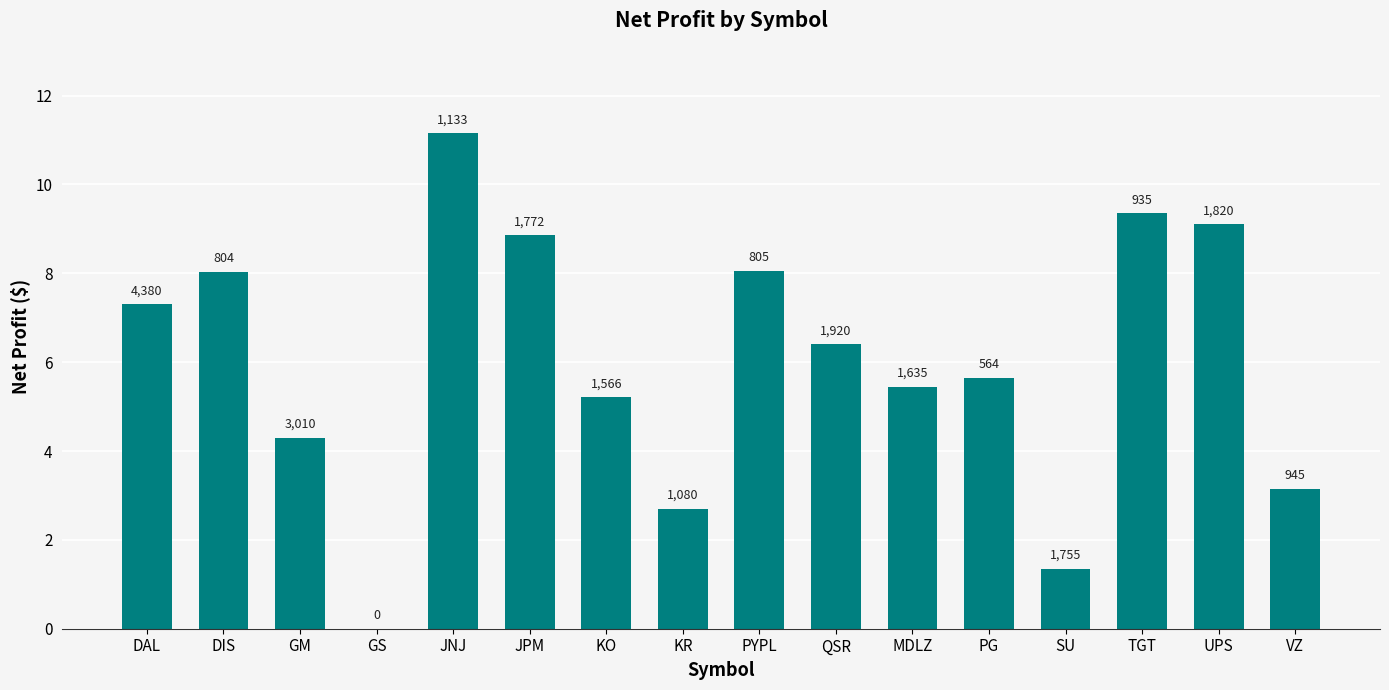

How many values are above zero?

15